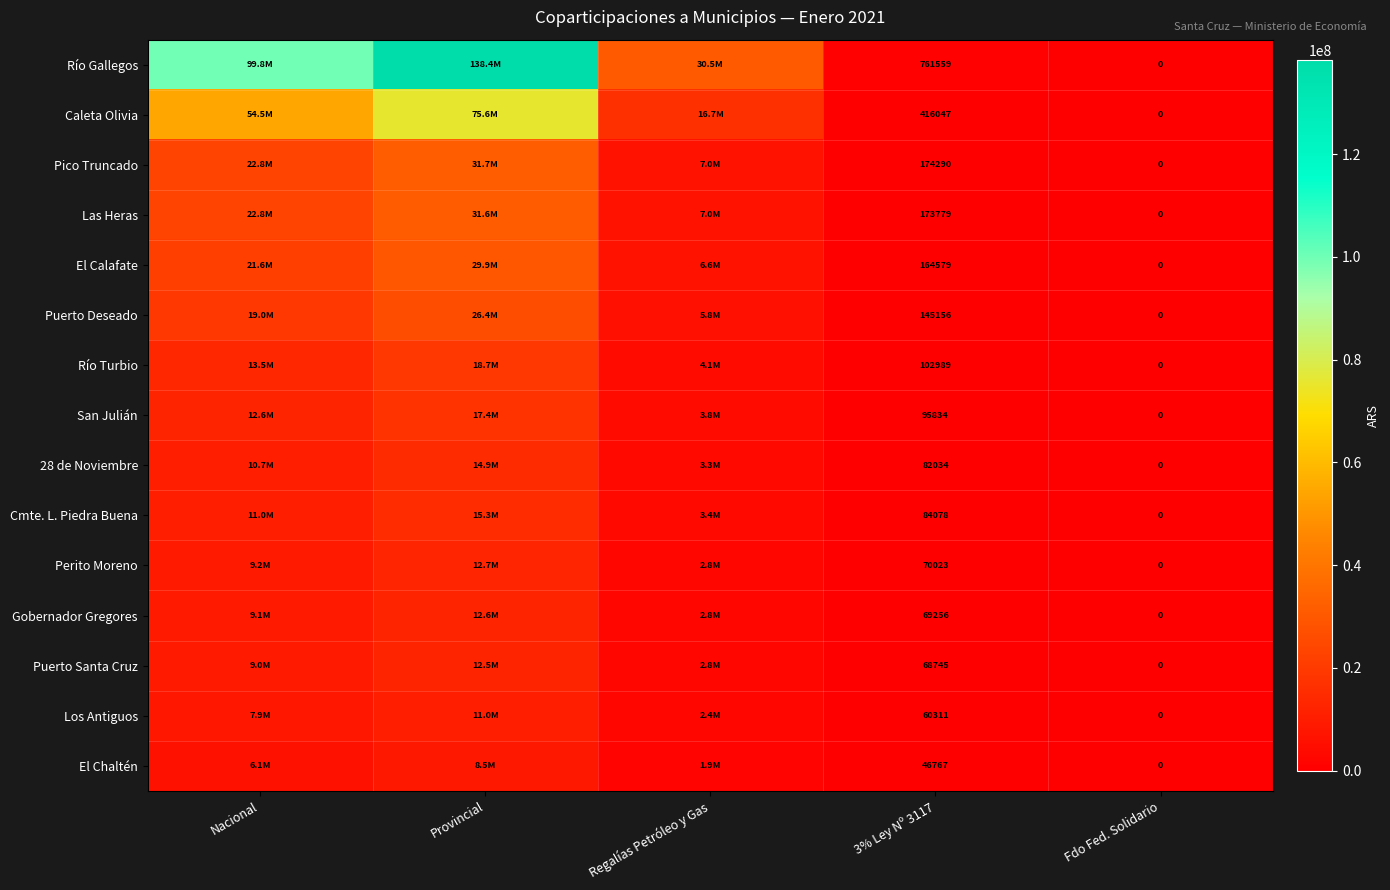

What is the difference between the highest and lowest values at 3% Ley Nº 3117?

714792.0